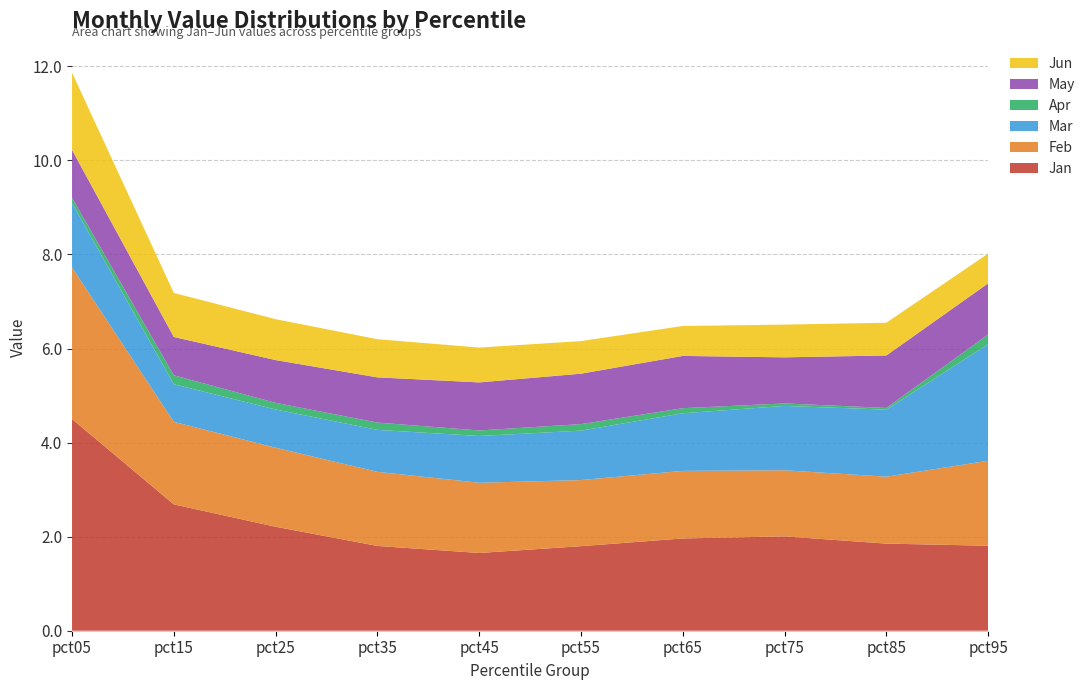

Reading right to left, transcribe all the data shown in this chart.

Jan: 1.8	1.9	2.0	2.0	1.8	1.7	1.8	2.2	2.7	4.5
Feb: 1.8	1.4	1.4	1.4	1.4	1.5	1.6	1.7	1.8	3.2
Mar: 2.5	1.4	1.4	1.2	1.1	1.0	0.9	0.8	0.8	1.4
Apr: 0.2	0.0	0.1	0.1	0.1	0.1	0.2	0.1	0.2	0.1
May: 1.1	1.1	1.0	1.1	1.1	1.0	1.0	0.9	0.8	1.0
Jun: 0.6	0.7	0.7	0.6	0.7	0.7	0.8	0.9	0.9	1.6